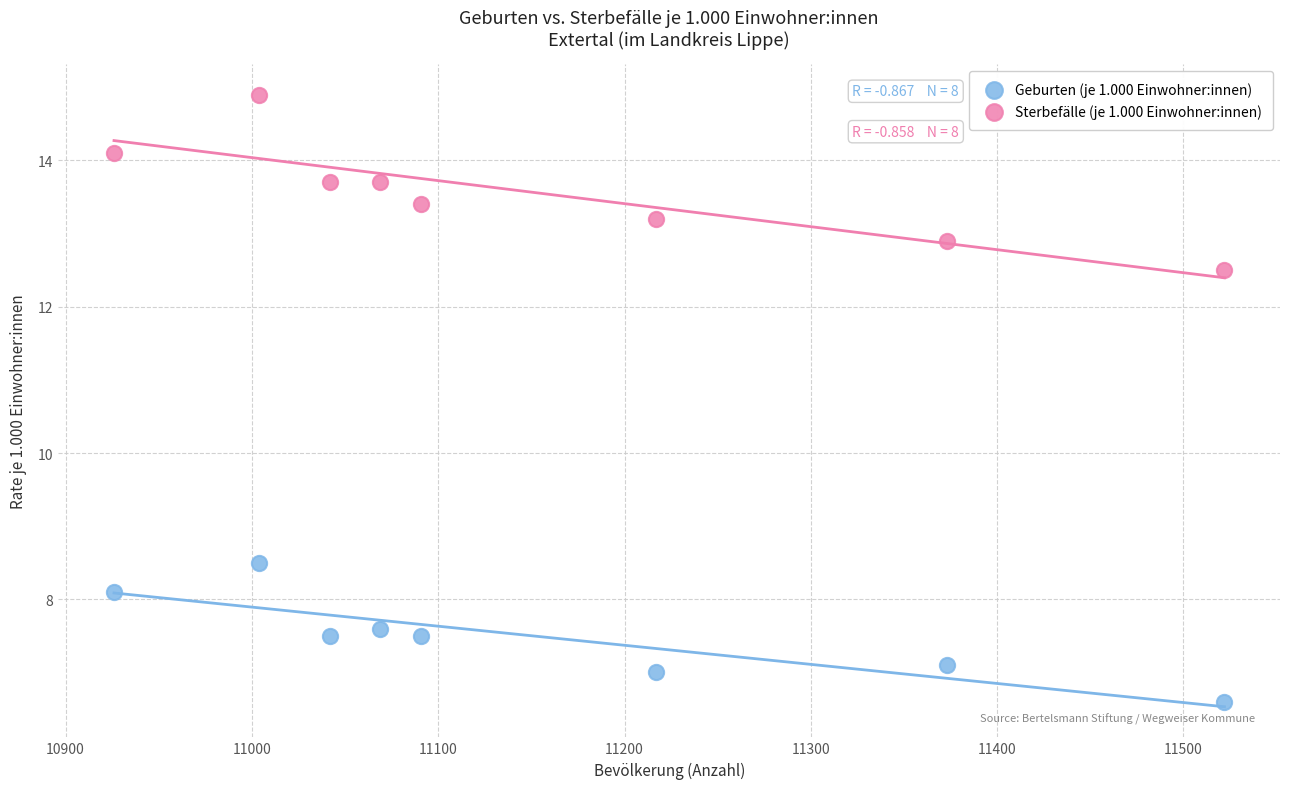

Which series has the largest Y range (max minus min)?

Sterbefälle (je 1.000 Einwohner:innen)